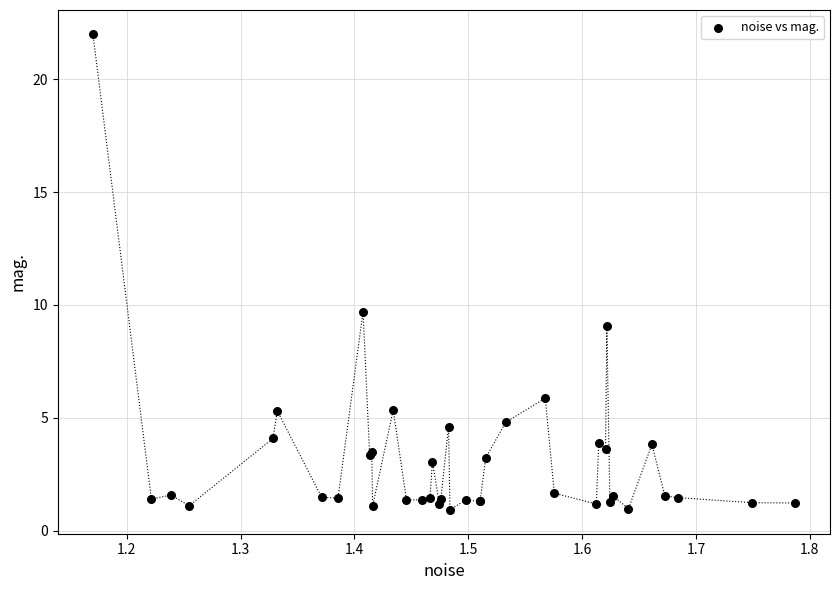

What Y value in the scatter plot is closest to 11?

9.7